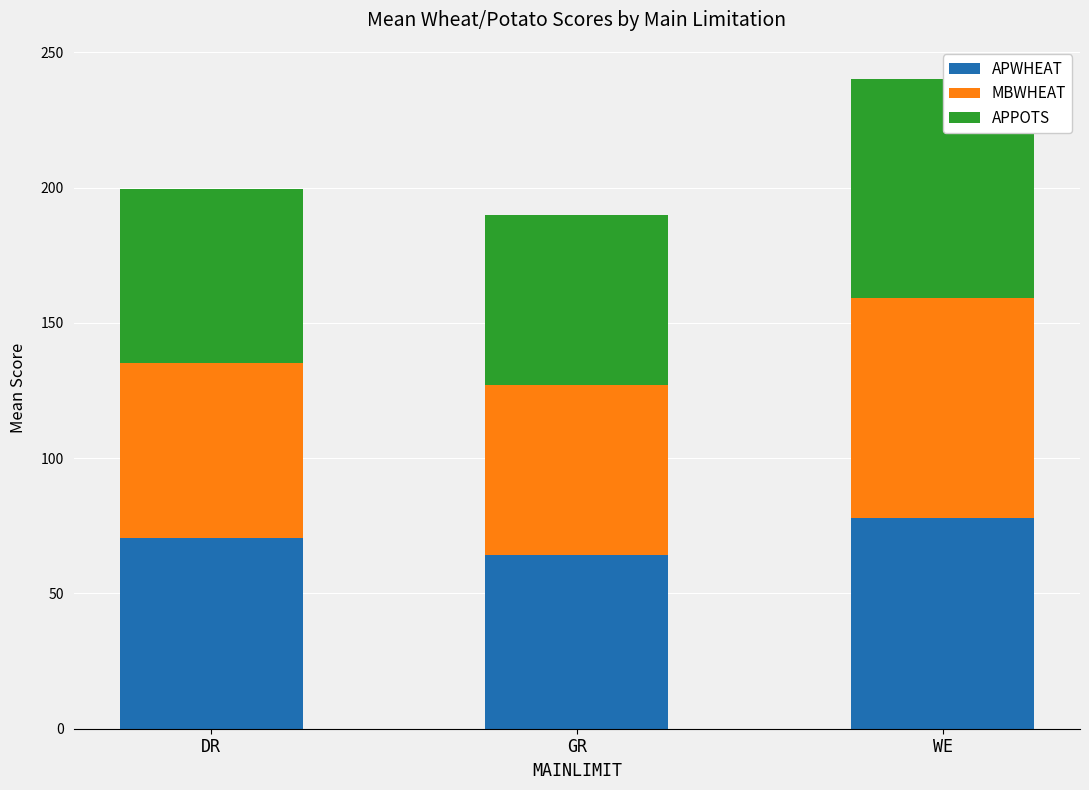

At which category is the sum across all series the highest?

WE